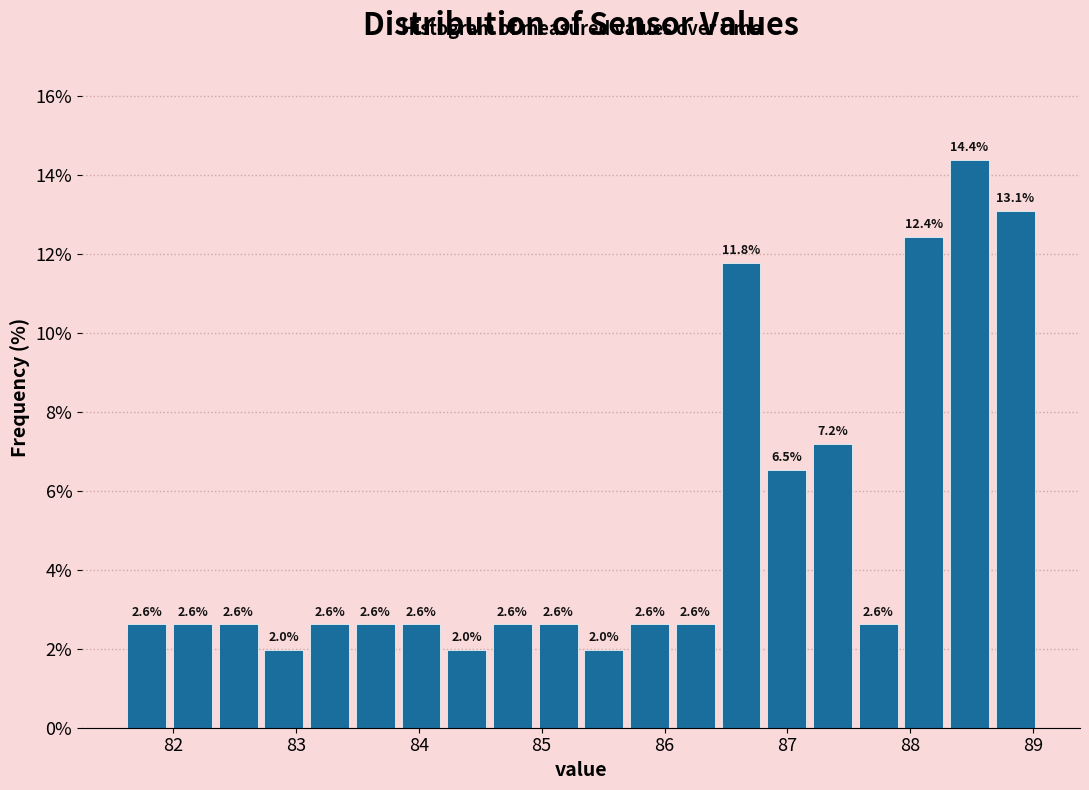

Around what value on the x-axis is the tallest bar? Give the approximate position of its centre, as read against the axis.

88.5